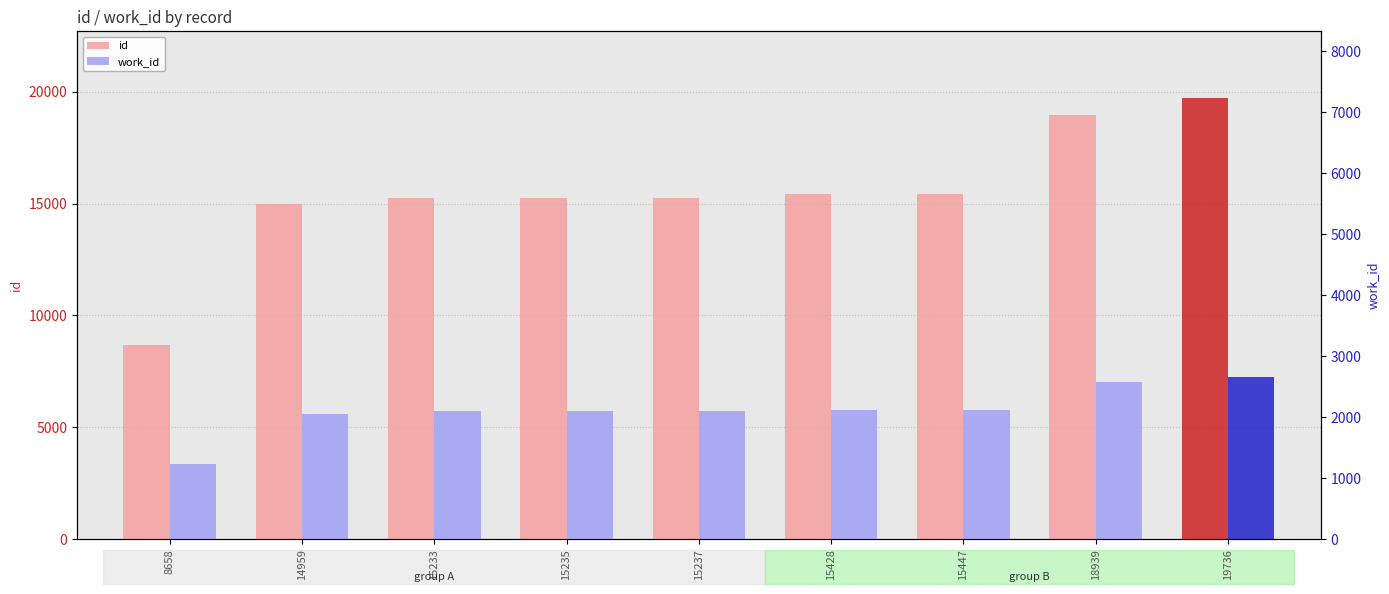

What are all the series names shown in the legend?

id, work_id